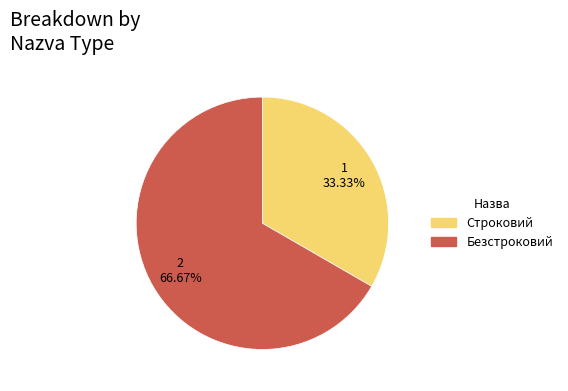

Which category has the biggest portion of the pie?

Безстроковий